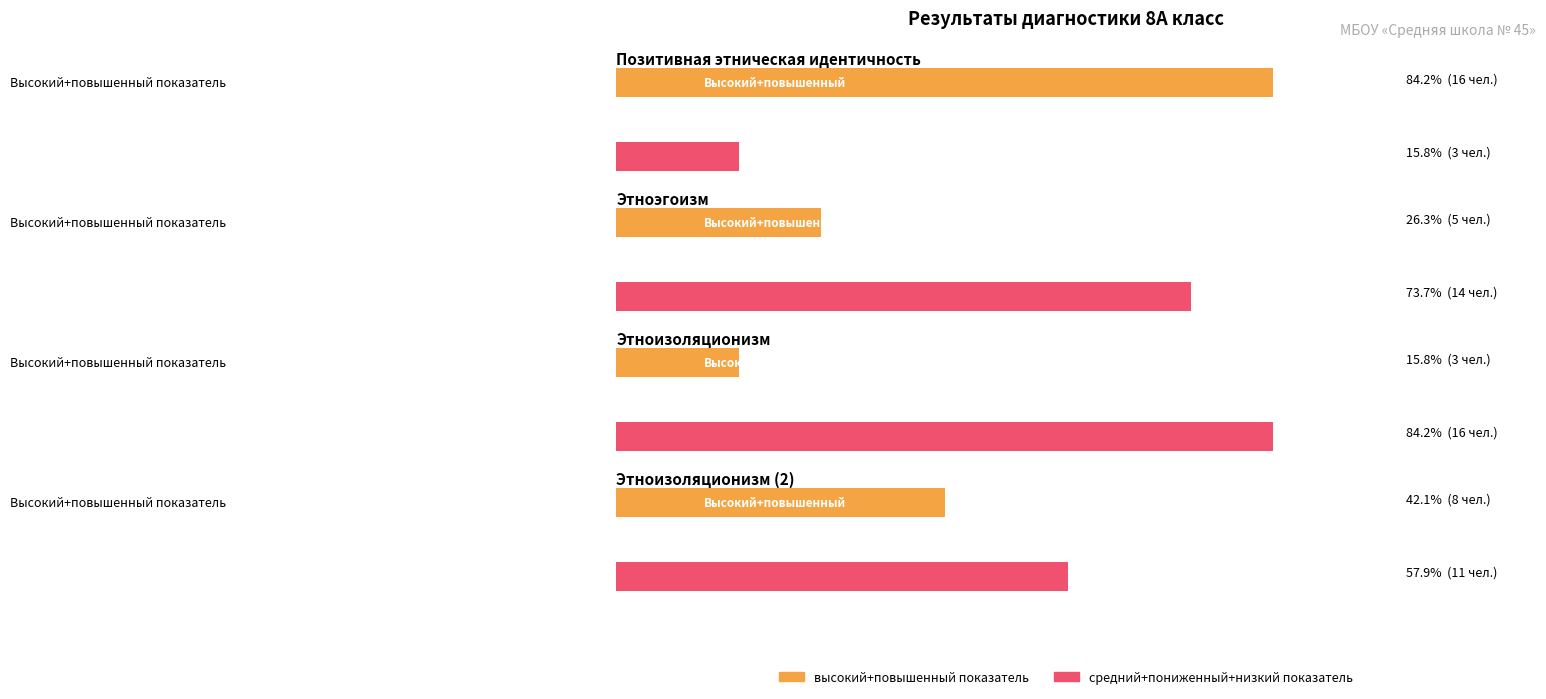

Between 4 and 2, which is larger?

2